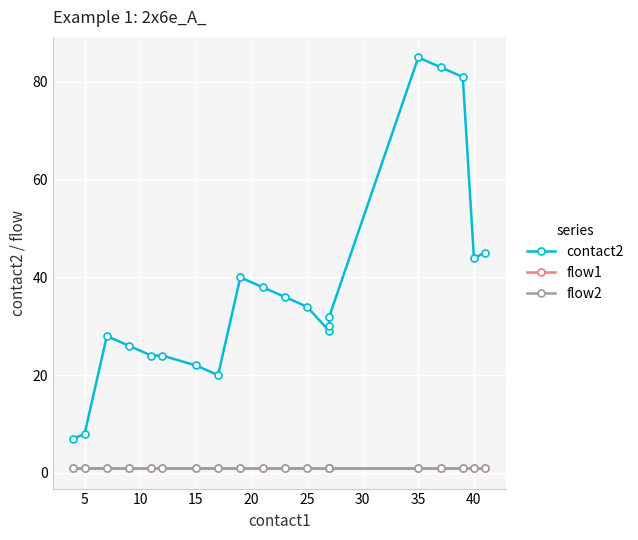

True or false: flow1 has more than 0 interior local peaks.

False